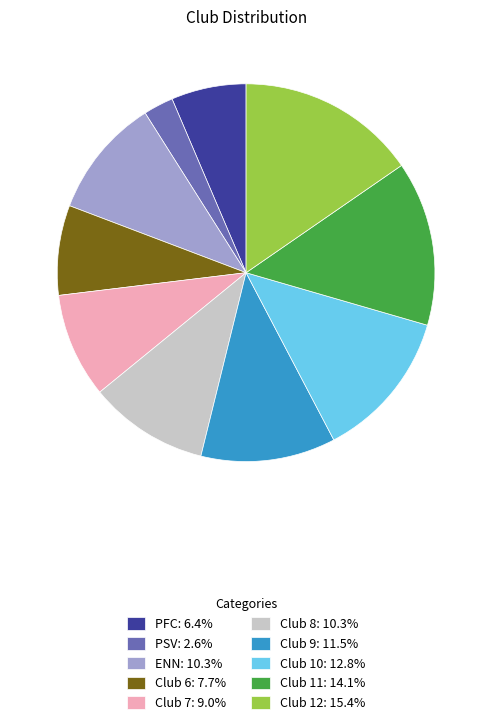

Is there any slice that represents more than half of the pie?

No